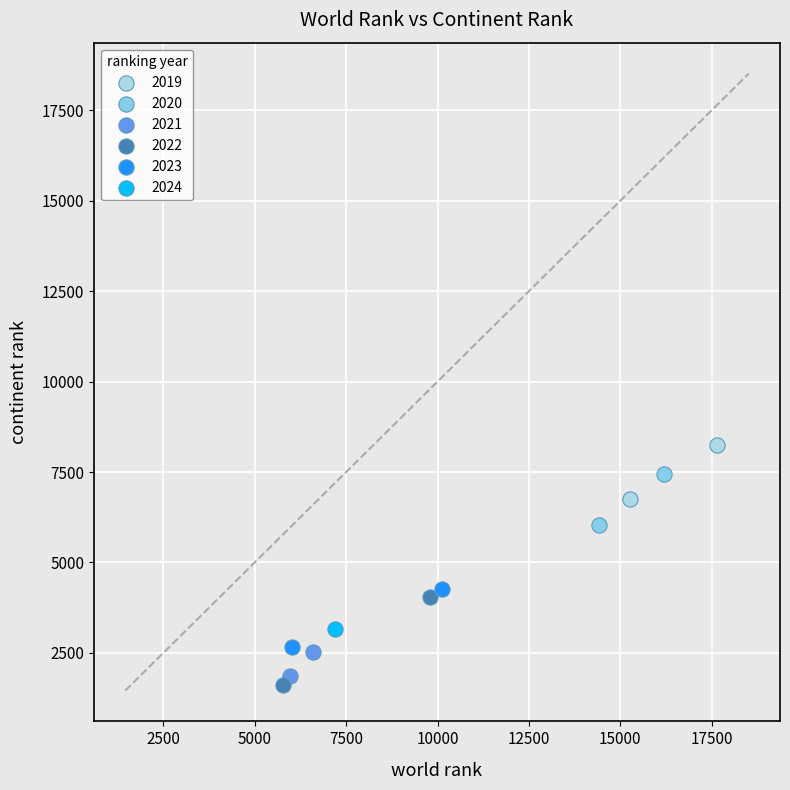

What are all the series names shown in the legend?

2019, 2020, 2021, 2022, 2023, 2024